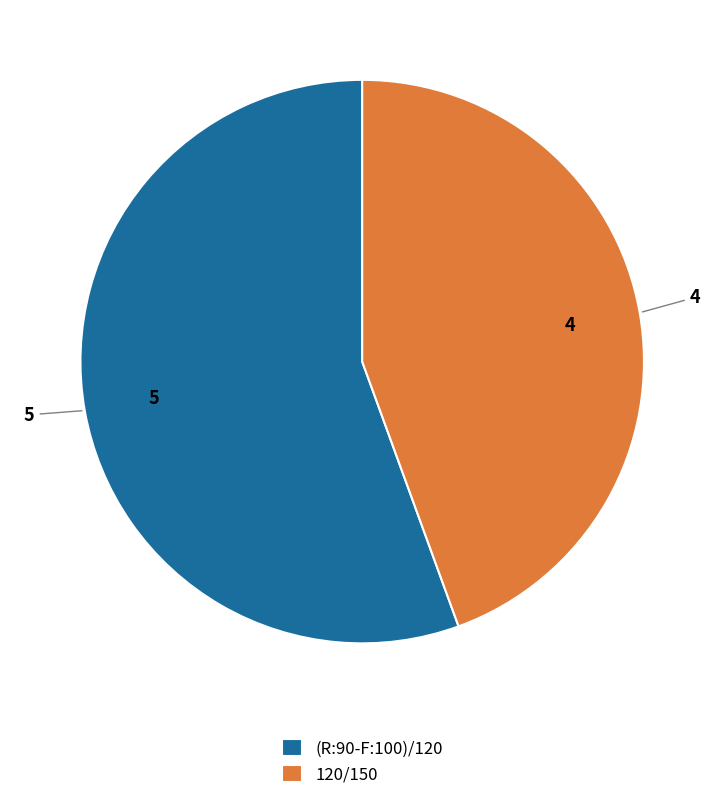

The 120/150 slice represents 44% of the pie. True or false?

True